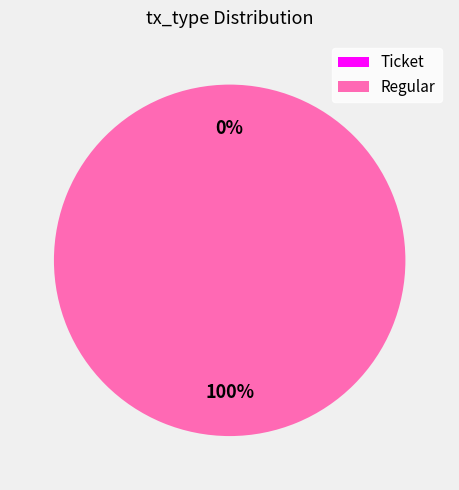

What is the total percentage of Regular and Ticket?

100.0%